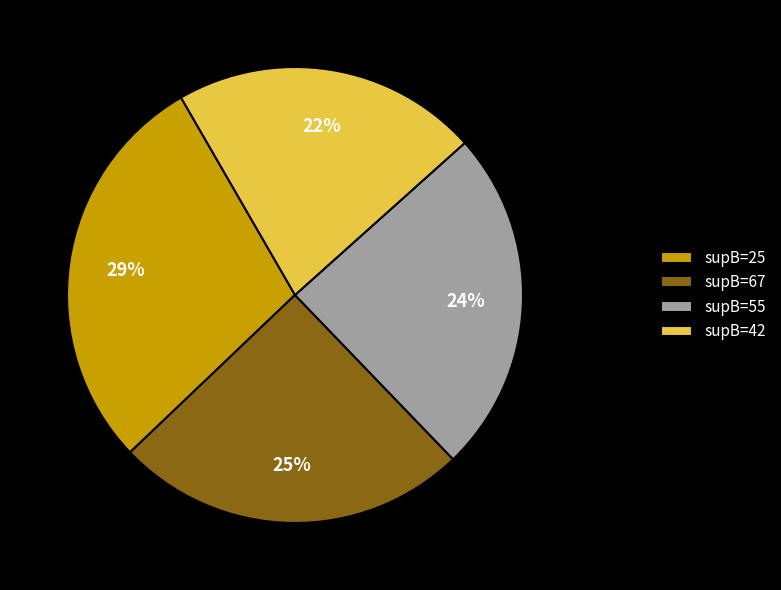

How many segments does this pie chart have?

4